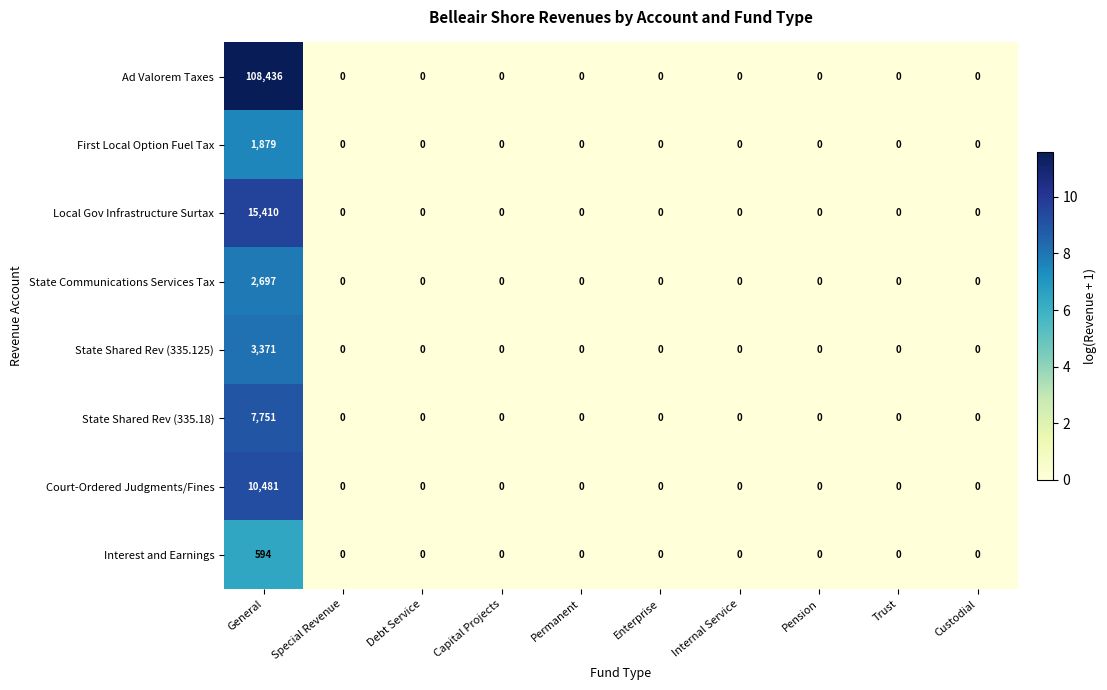

Rank the series by their maximum value, from highest to lowest.

Ad Valorem Taxes, Local Gov Infrastructure Surtax, Court-Ordered Judgments/Fines, State Shared Rev (335.18), State Shared Rev (335.125), State Communications Services Tax, First Local Option Fuel Tax, Interest and Earnings